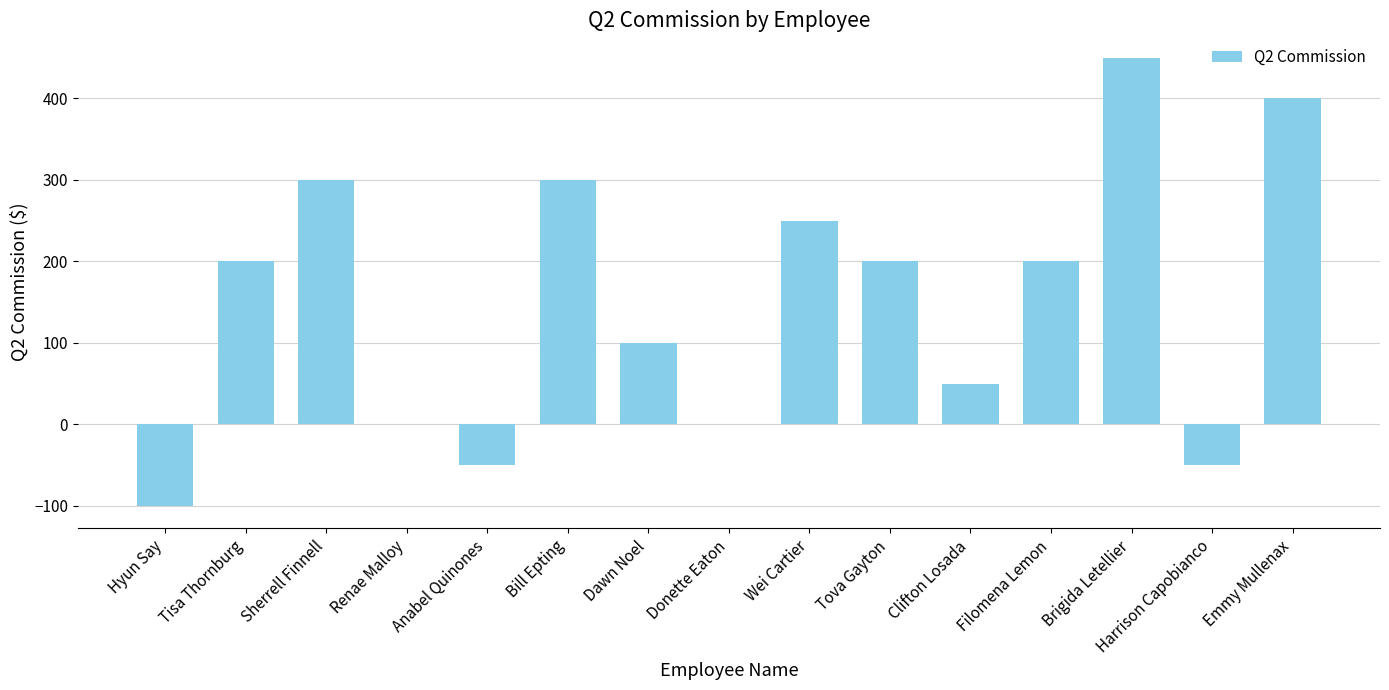

Count the number of data series in this chart.

1